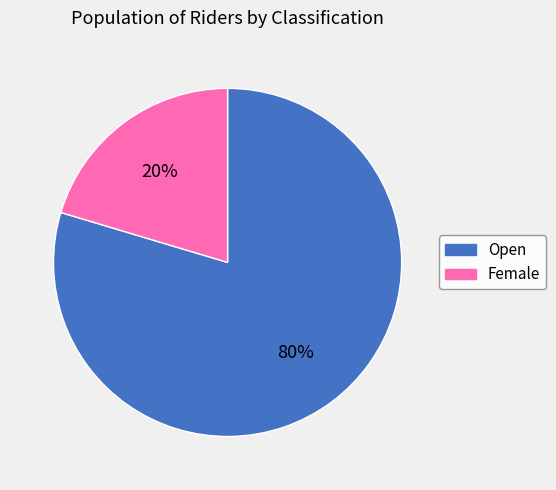

Do Open and Female together represent more than half of the pie?

Yes